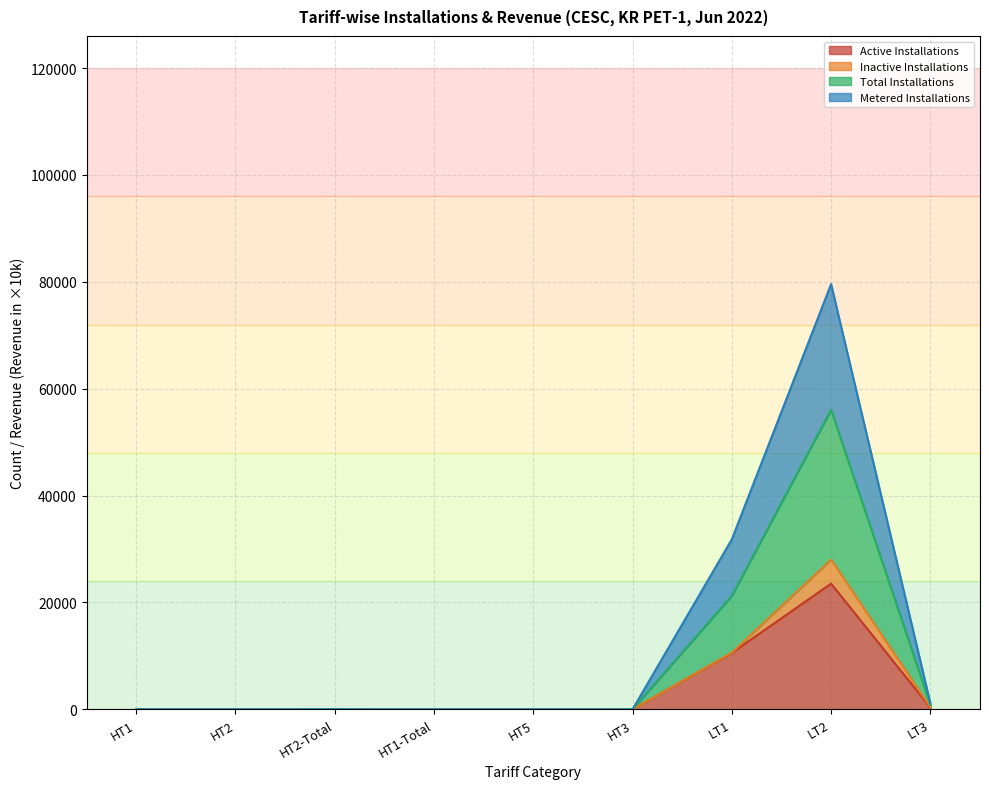

What is the label of the 6th point from the left?

HT3